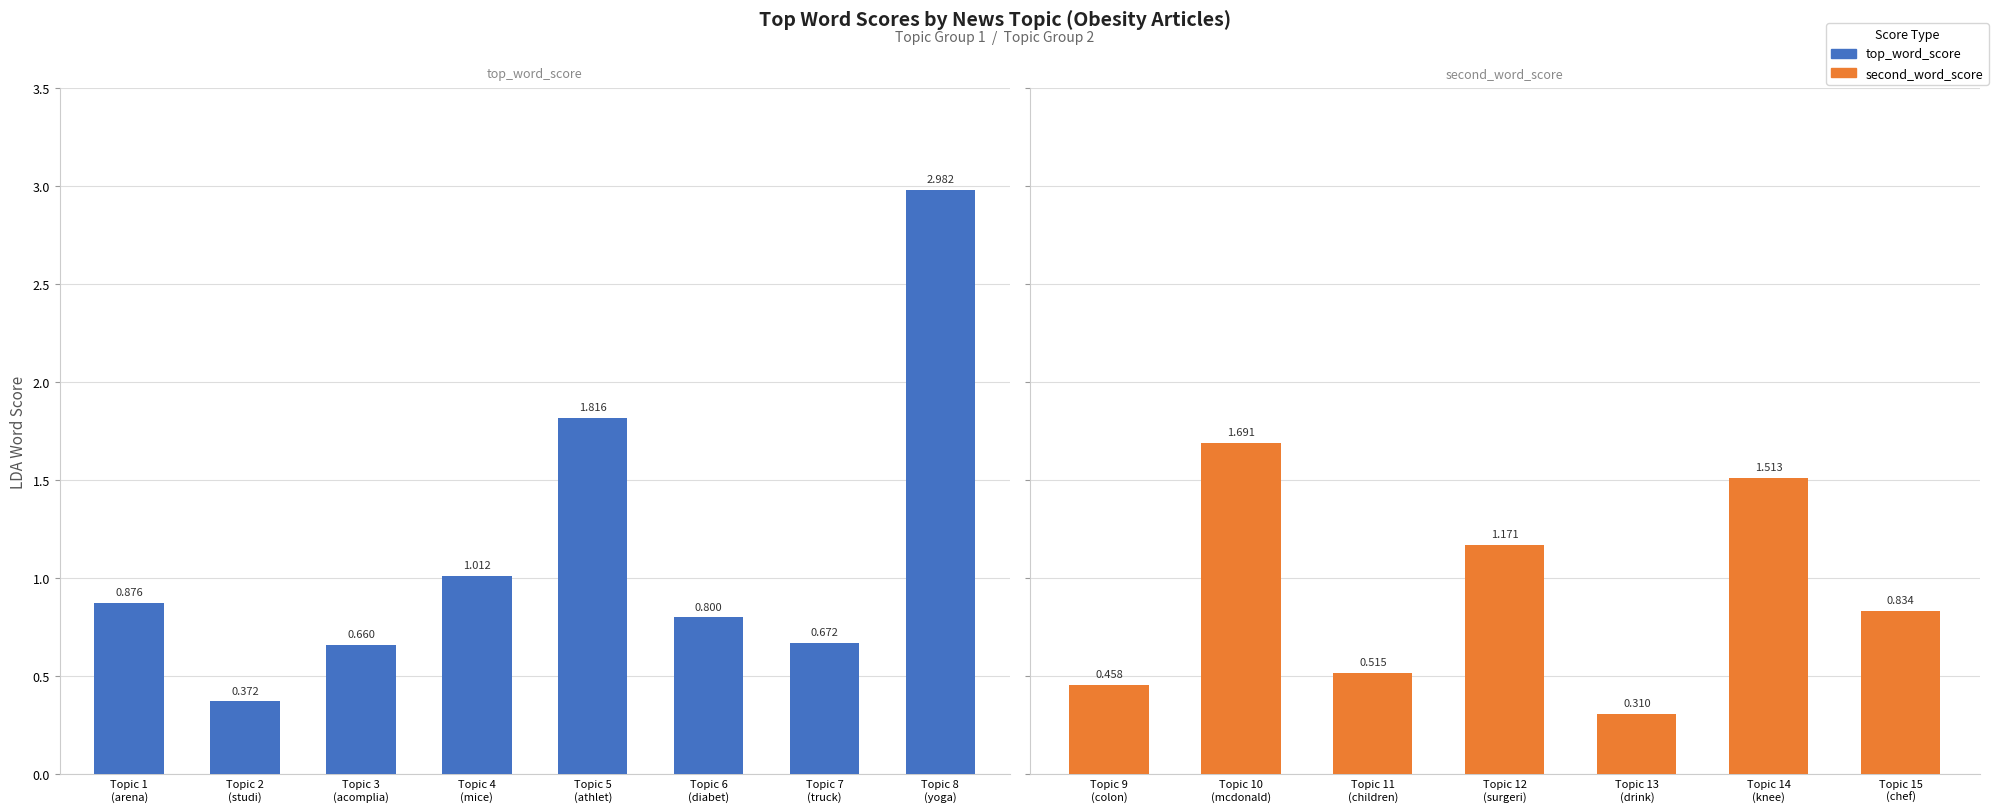

Between Topic 5
(athlet) and Topic 6
(diabet), which is larger?

Topic 5
(athlet)